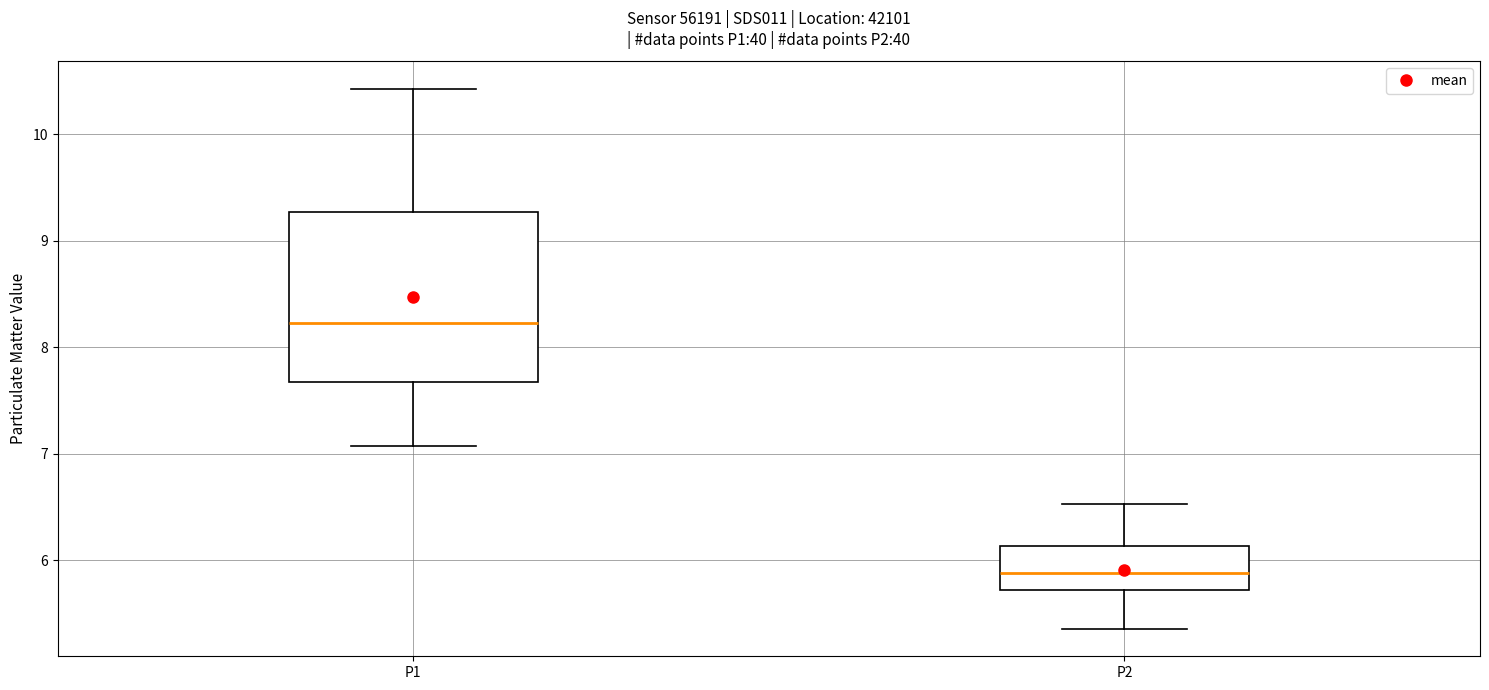

Which box is the tallest, from its lower edge to its upper edge?

P1